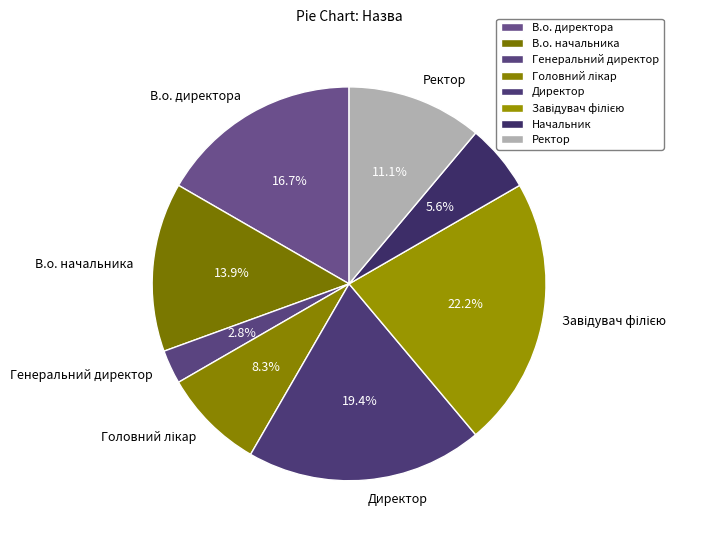

Between Начальник and В.о. директора, which is larger?

В.о. директора